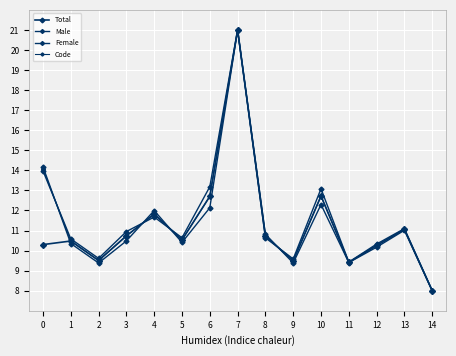

What is the difference between the maximum and minimum values in the Male series?

13.0